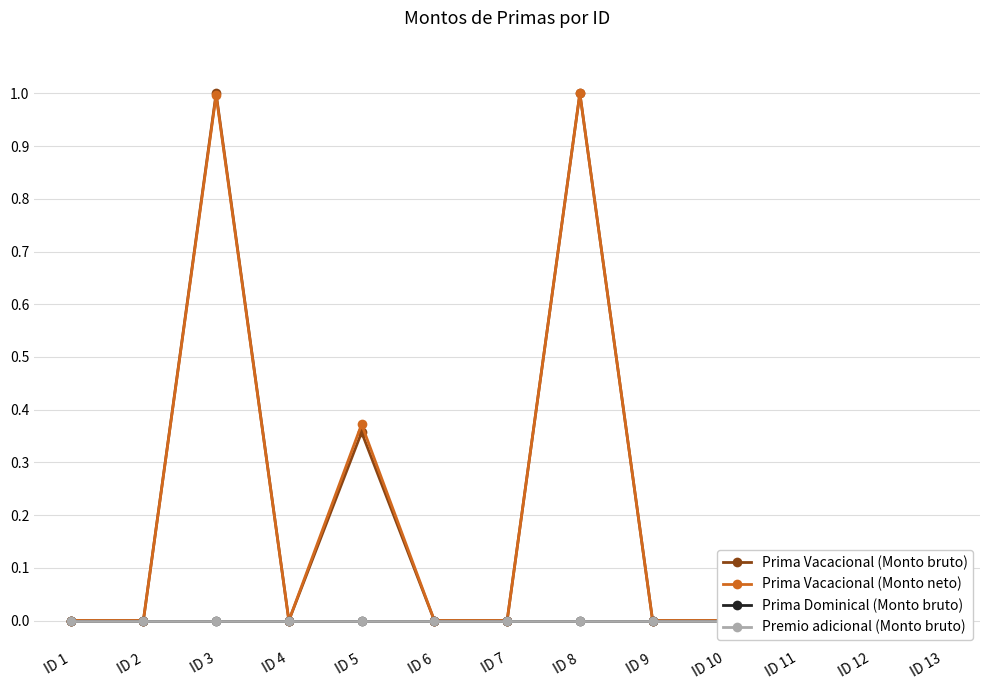

What is the difference between the highest and lowest values at ID 8?

1.0